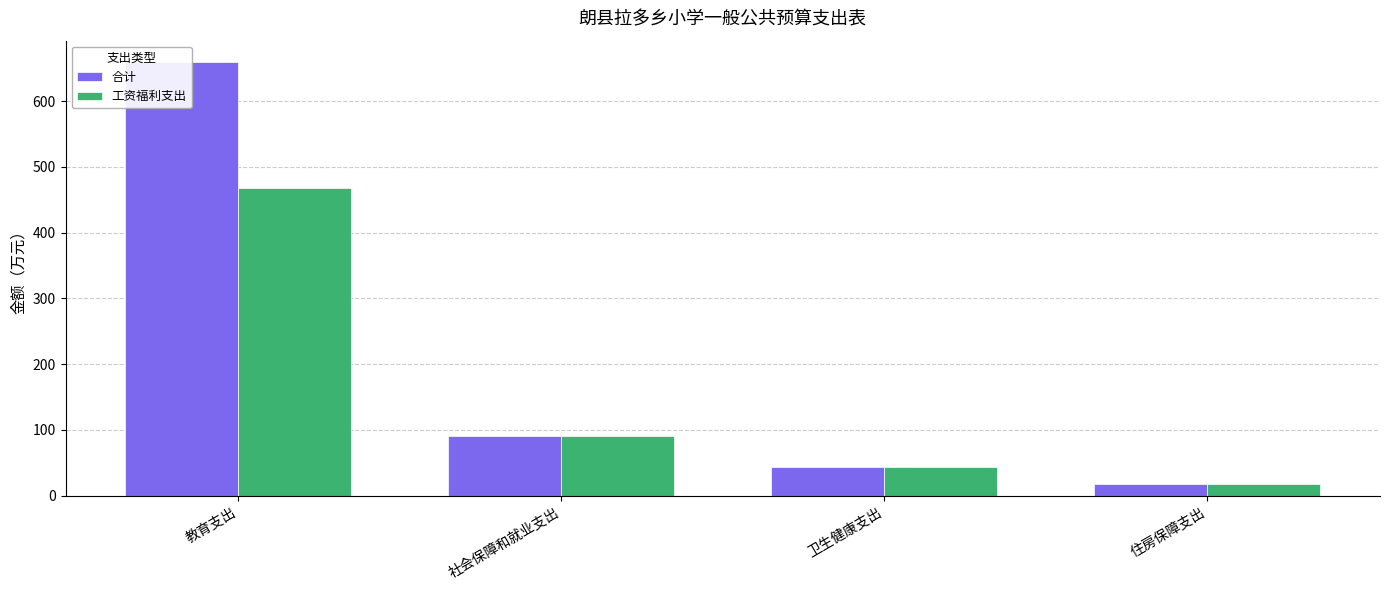

What is the approximate value of 合计 at 住房保障支出?

18.3